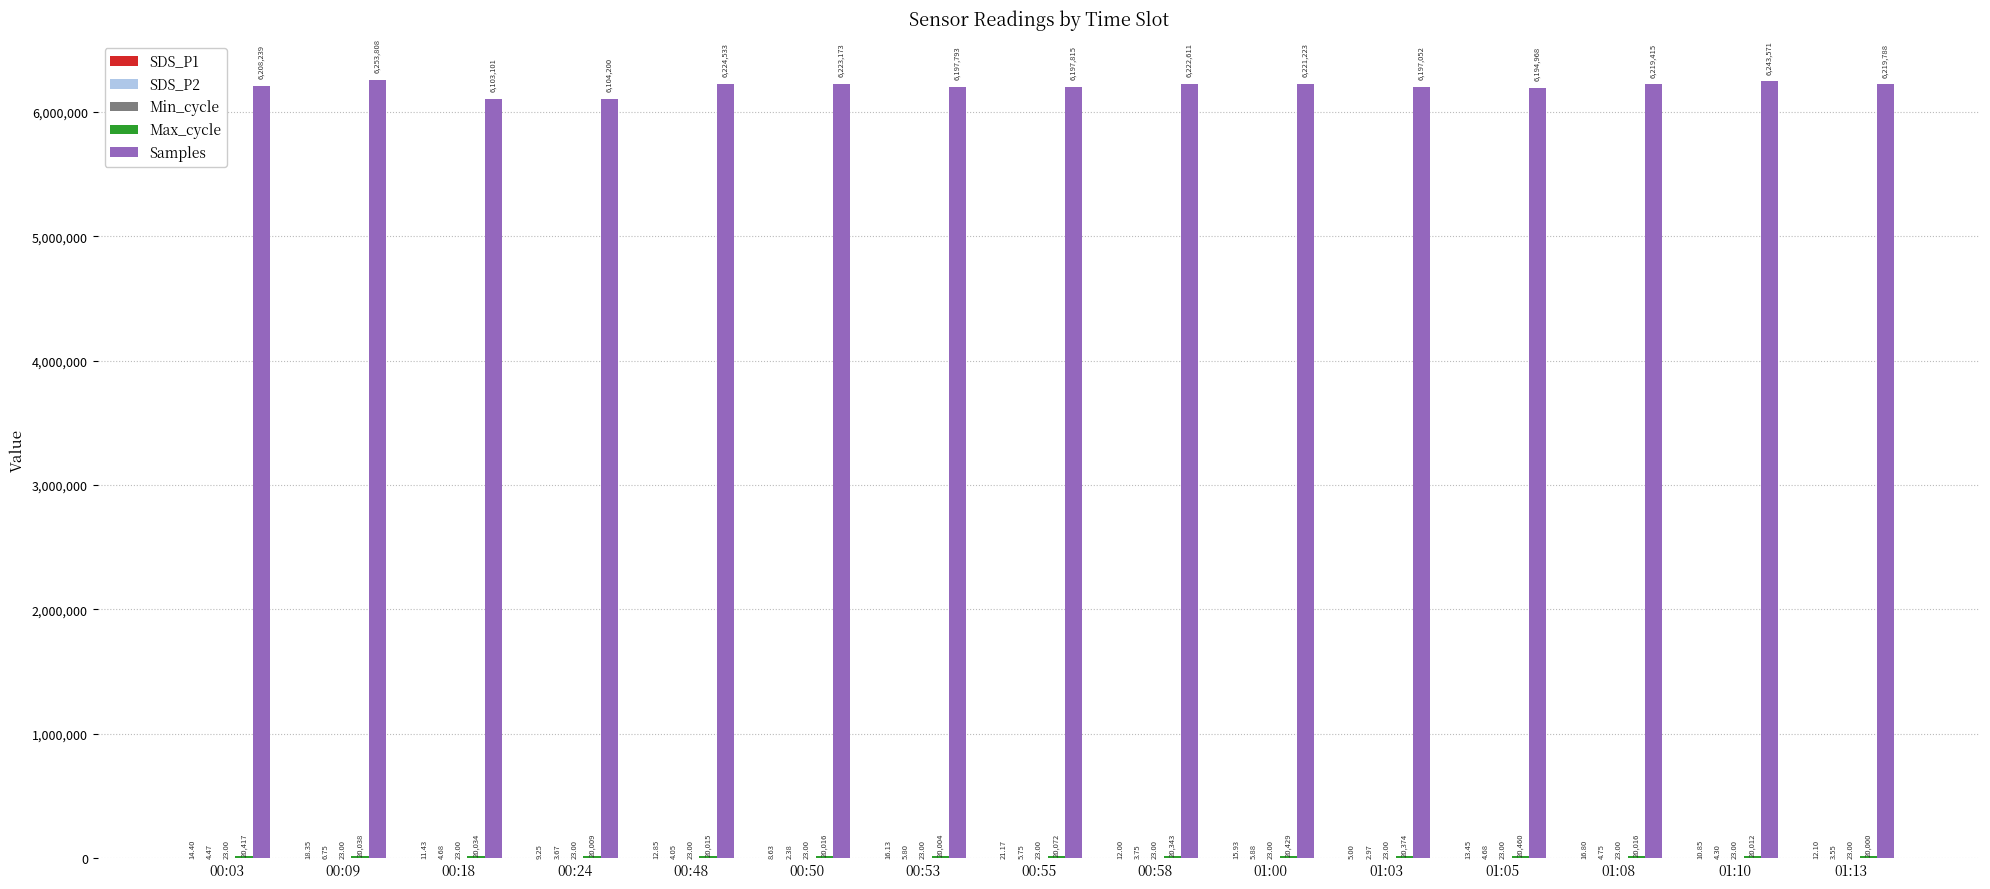

Between 00:18 and 00:50, which series saw the biggest shift?

Samples